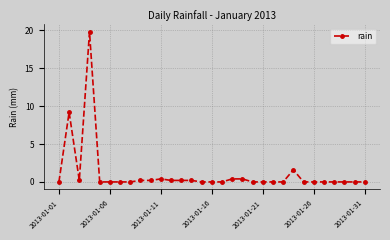

What is the value of the 4th point from the left?

19.8